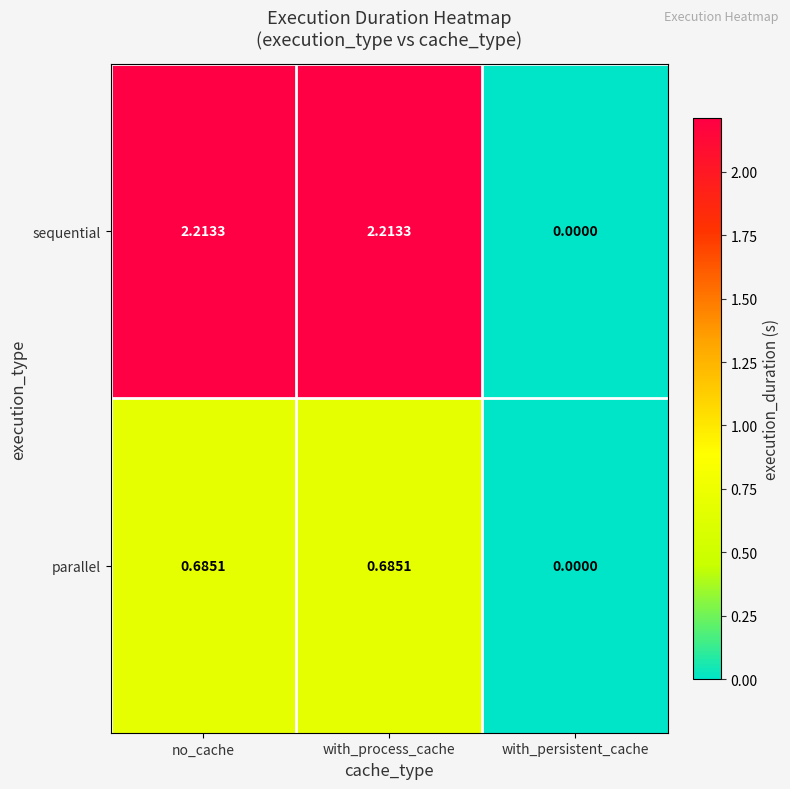

Between with_process_cache and with_persistent_cache, which series saw the biggest shift?

sequential